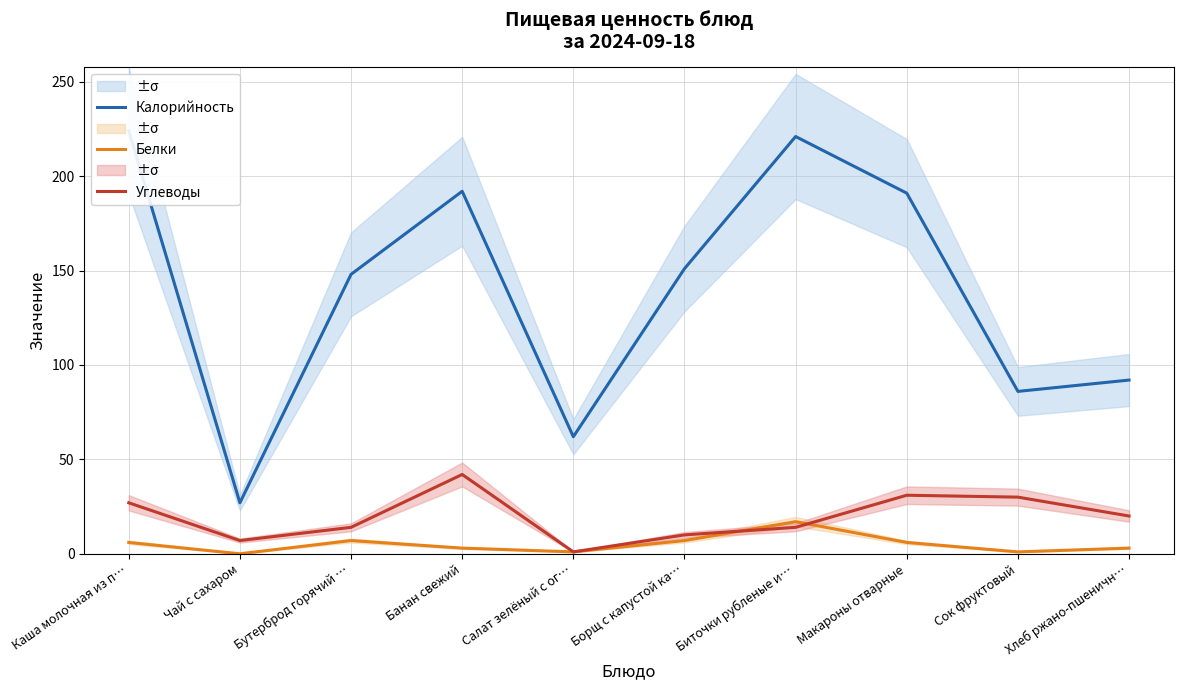

What position from the right is Салат зелёный с ог…?

6